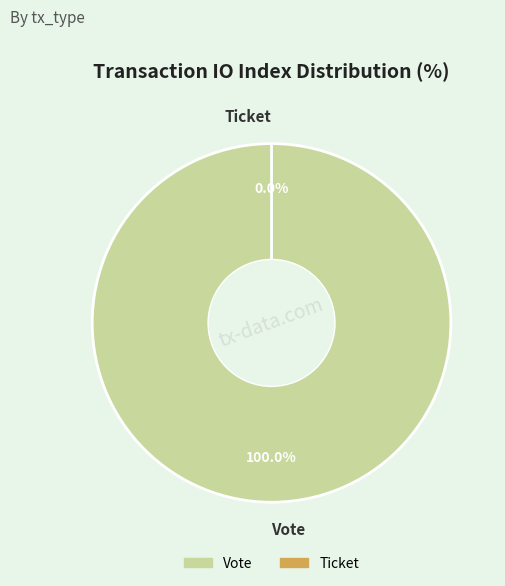

Is it true that Vote is 99% of the pie?

False